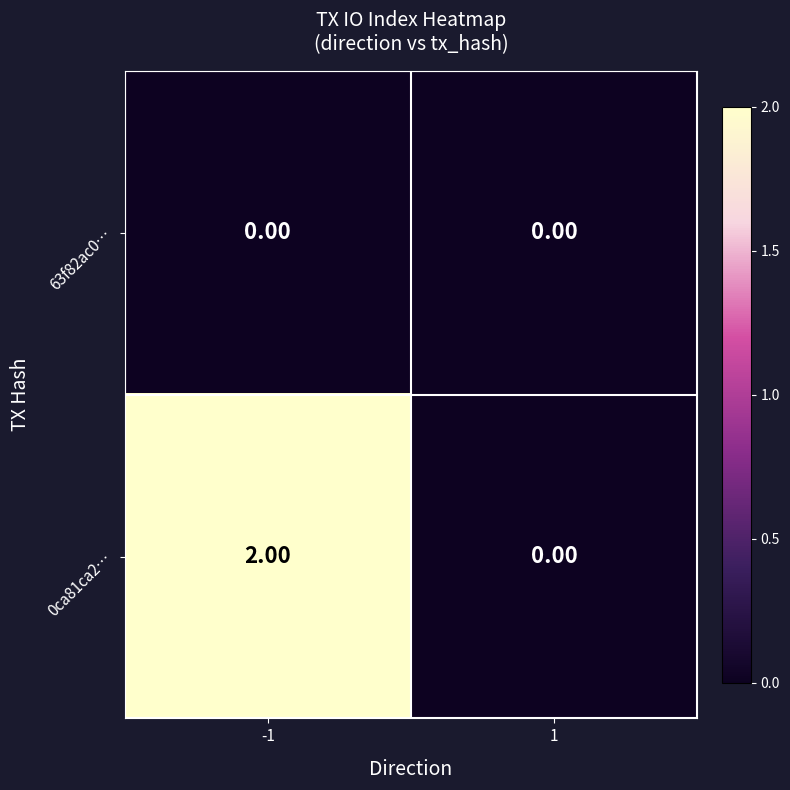

Rank the series by their maximum value, from lowest to highest.

63f82ac0…, 0ca81ca2…